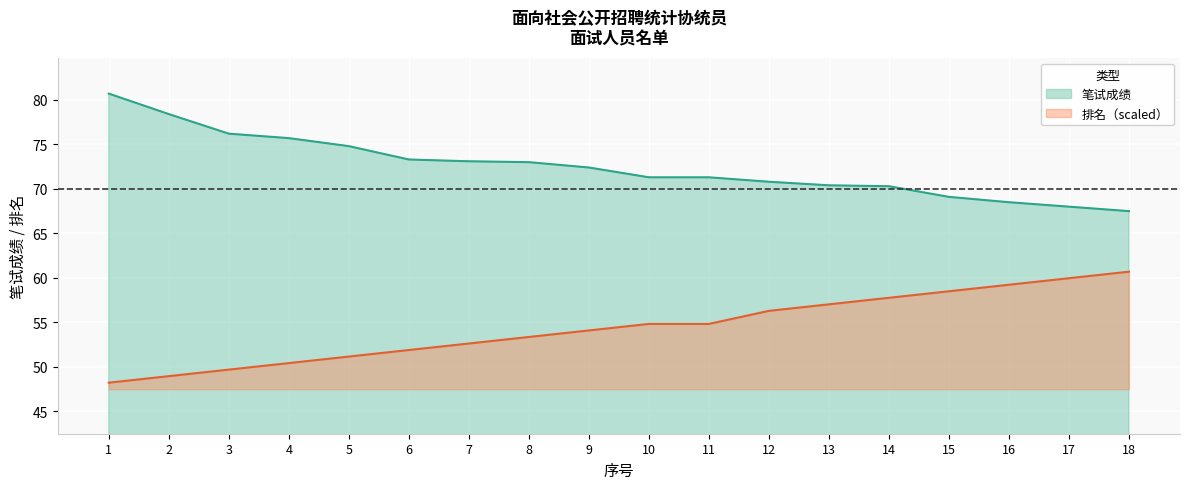

Rank the series by their maximum value, from highest to lowest.

笔试成绩, 排名（scaled）